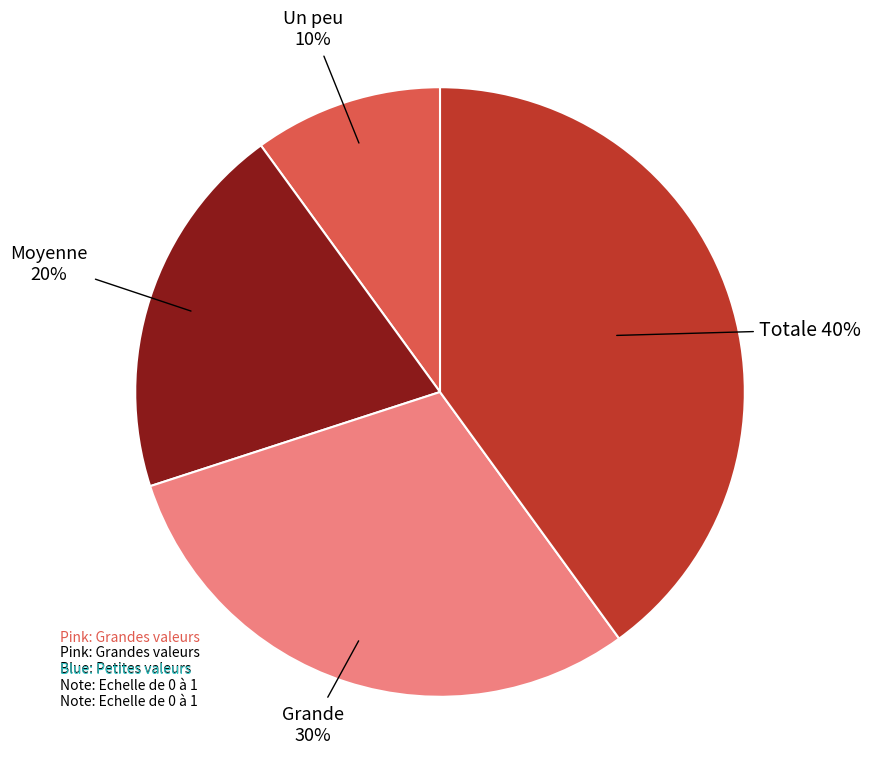

To the nearest percent, what is the average slice percentage?

25%